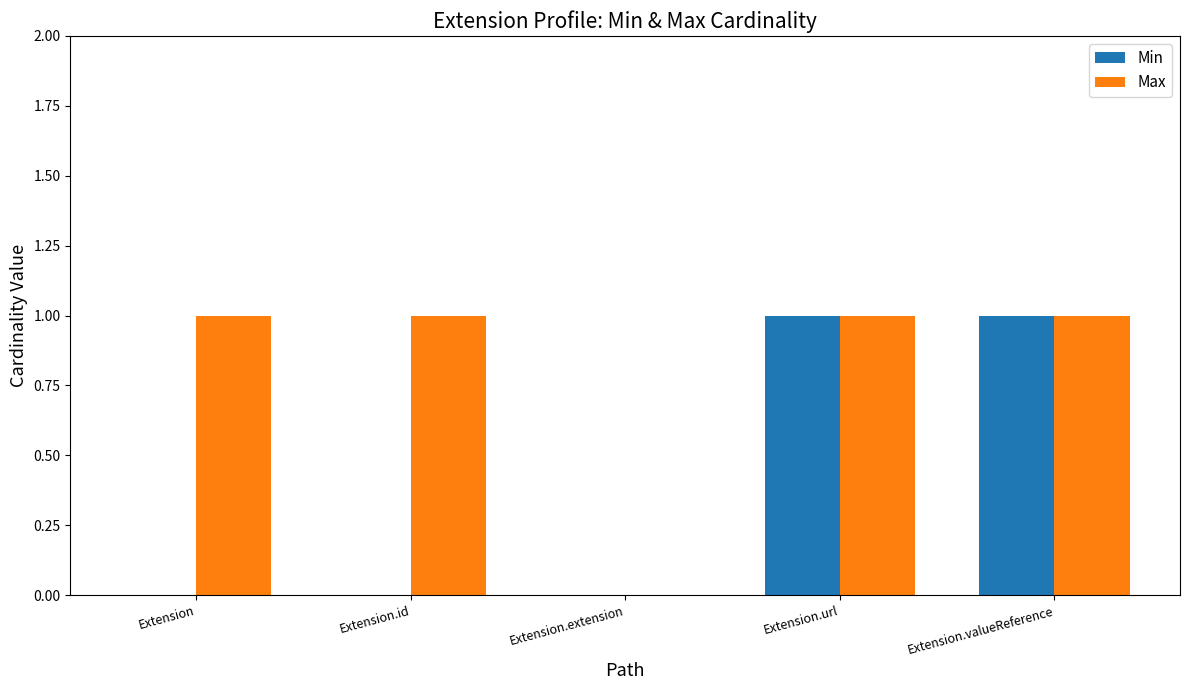

Is it true that Min equals 1 at Extension.url?

True